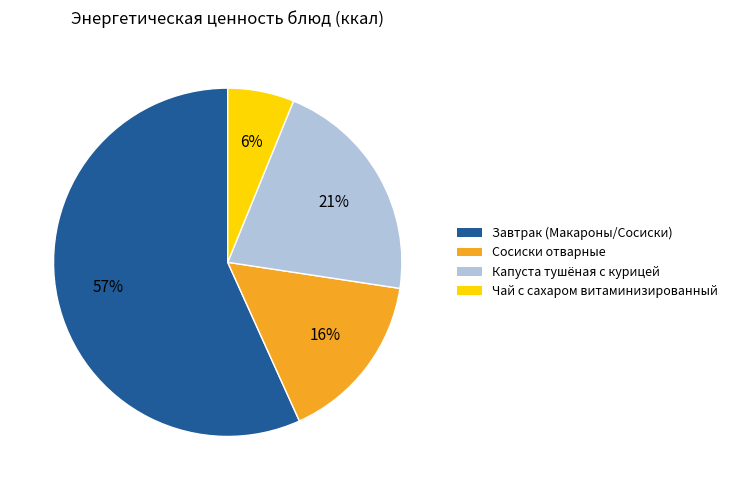

To the nearest percent, what is the difference between the largest and smallest slice percentages?

51%